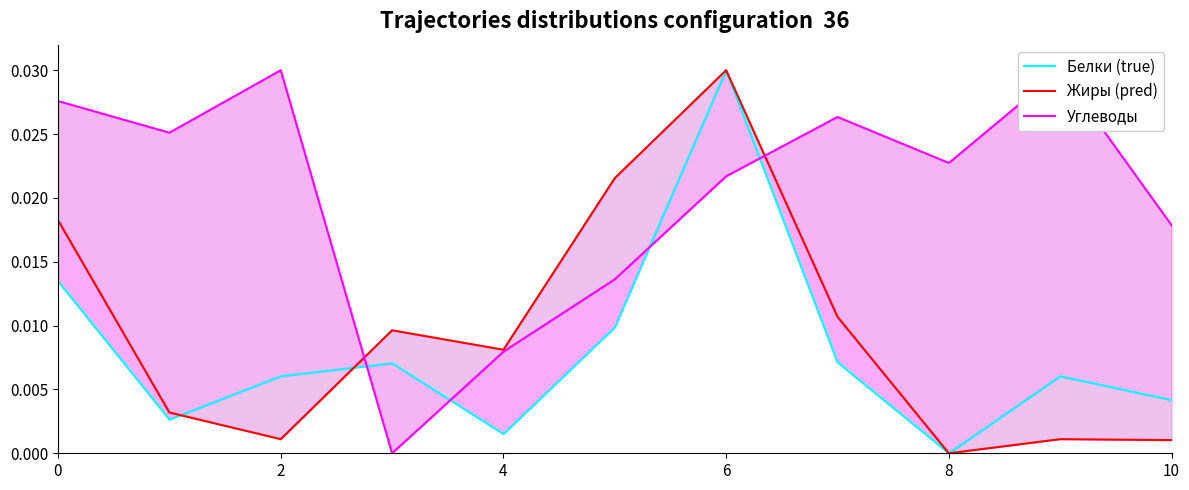

Which series has the largest range (max minus min)?

Белки (true)